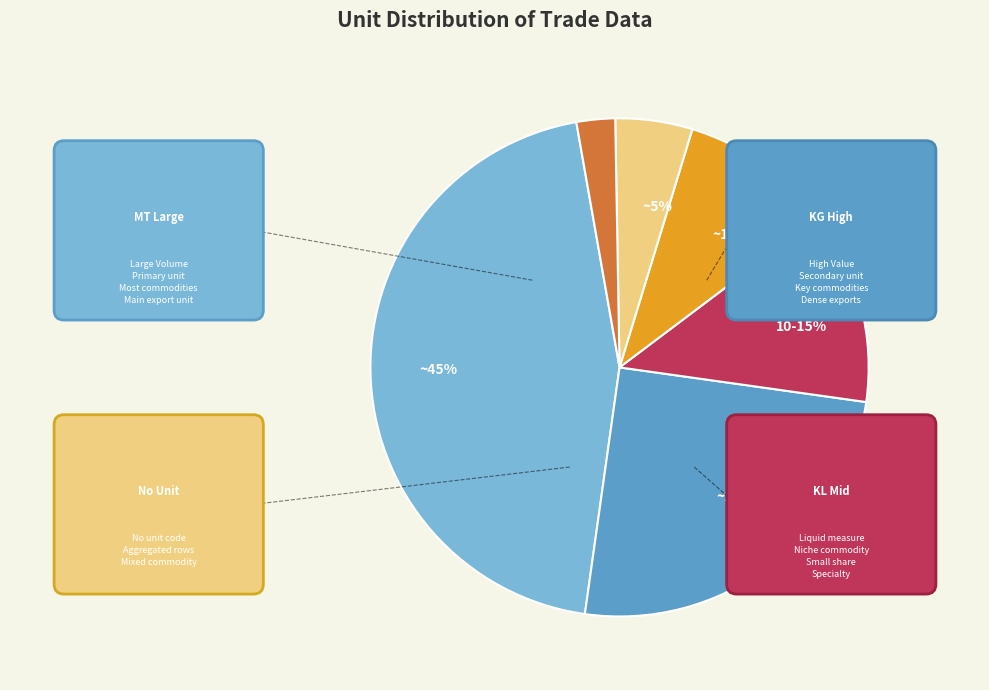

To the nearest percent, what is the difference between the largest and smallest slice percentages?

42%